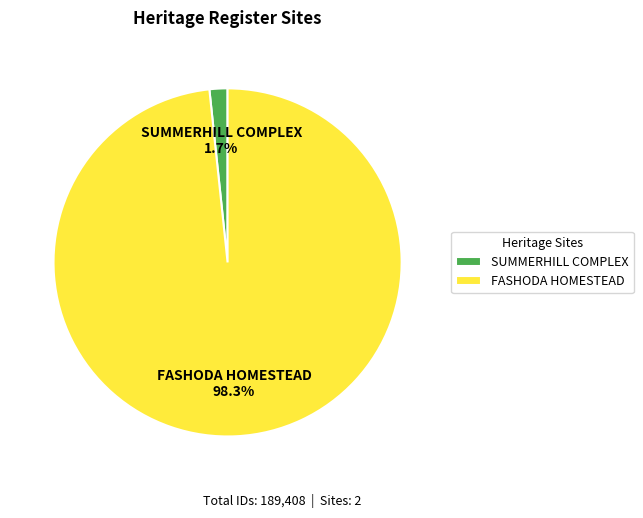

What percentage do SUMMERHILL COMPLEX and FASHODA HOMESTEAD together represent?

100.0%